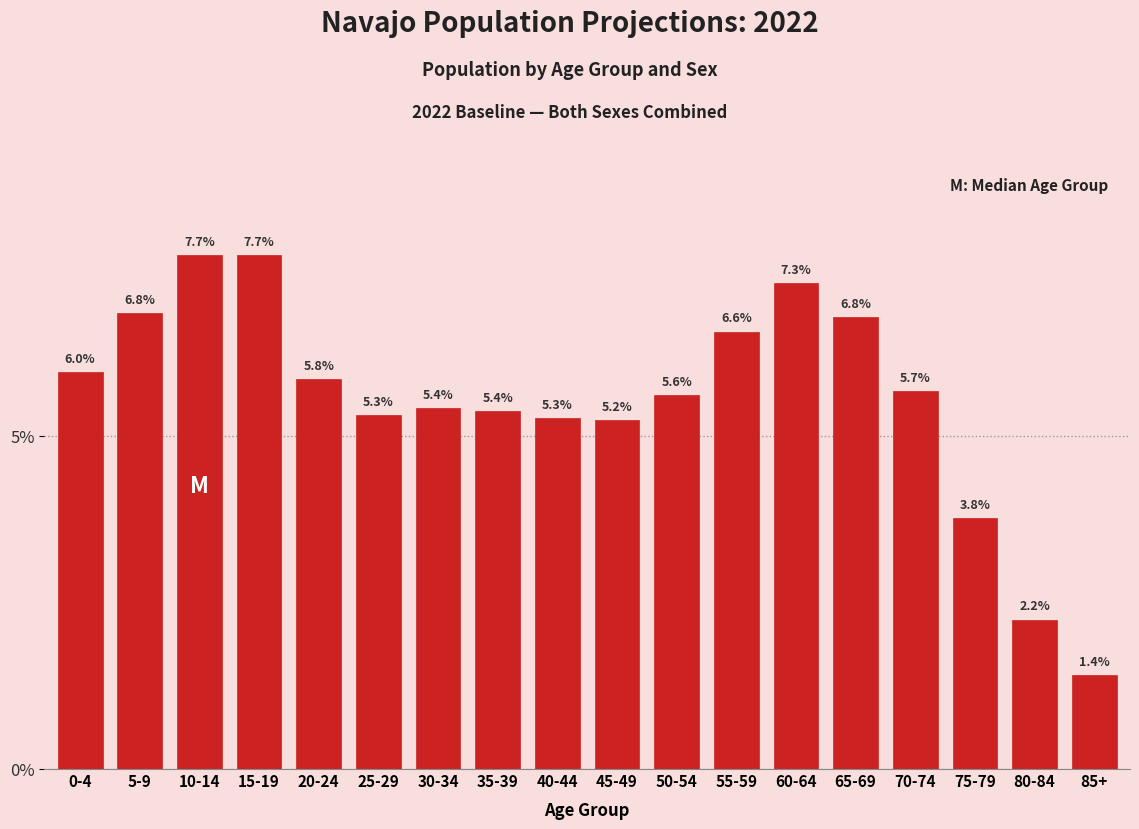

Does the chart contain any negative values?

No